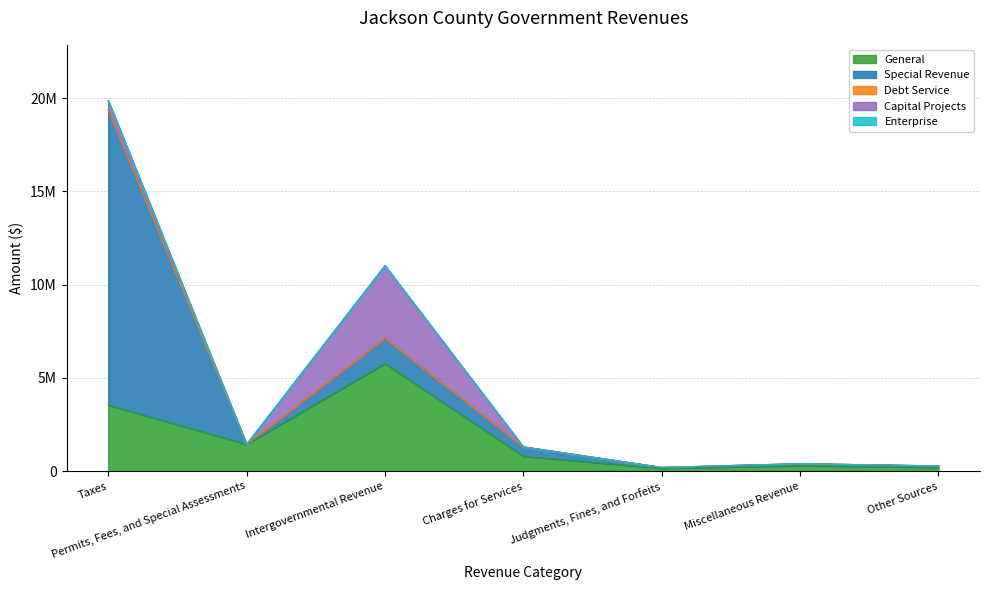

How many series are shown in this chart?

5